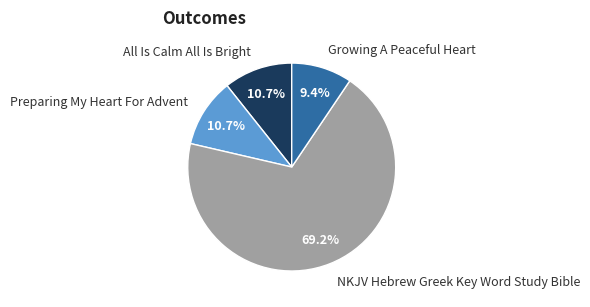

Which slice is the largest?

NKJV Hebrew Greek Key Word Study Bible